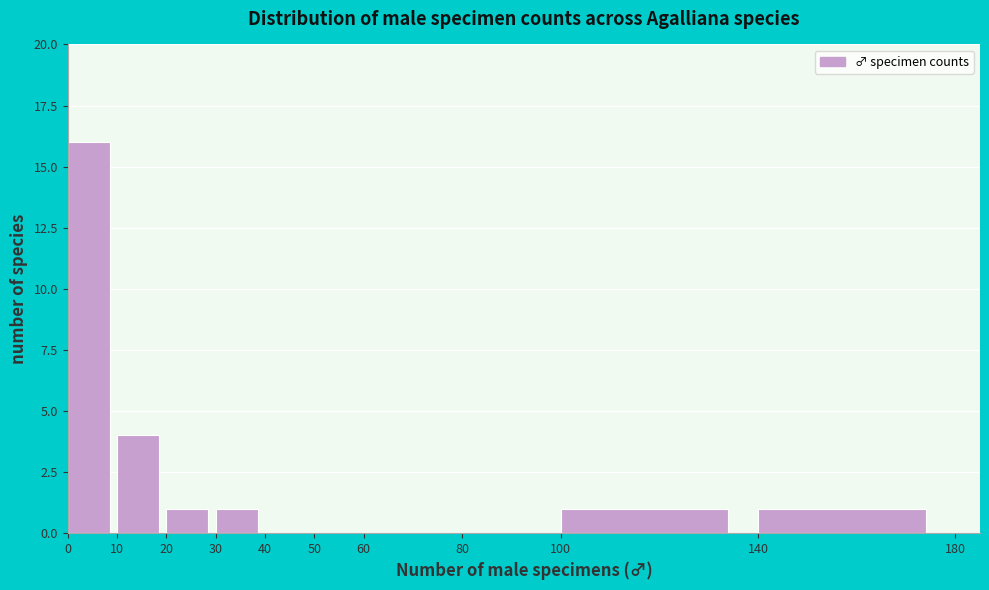

Which range on the x-axis has the tallest bar?

0 to 10